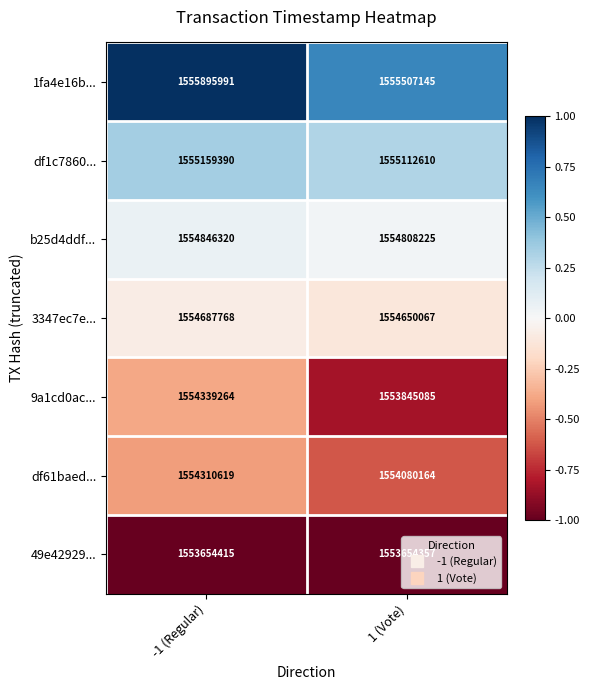

How many distinct data groups are displayed?

7